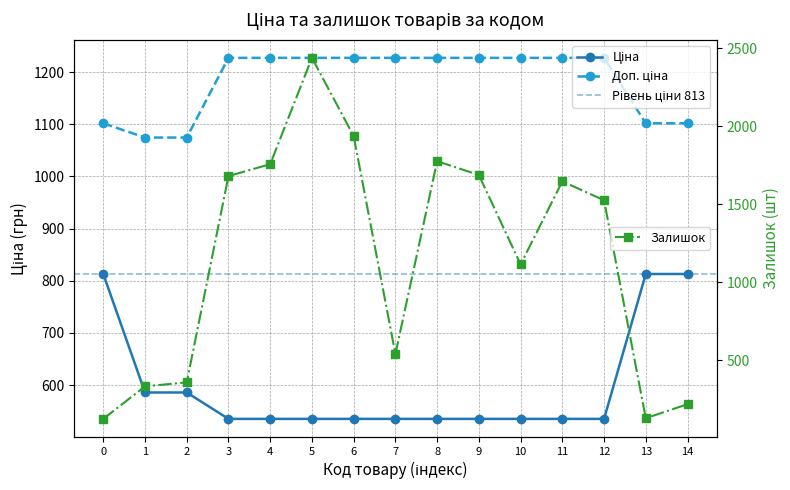

How many data points in Доп. ціна are above 1227?

10